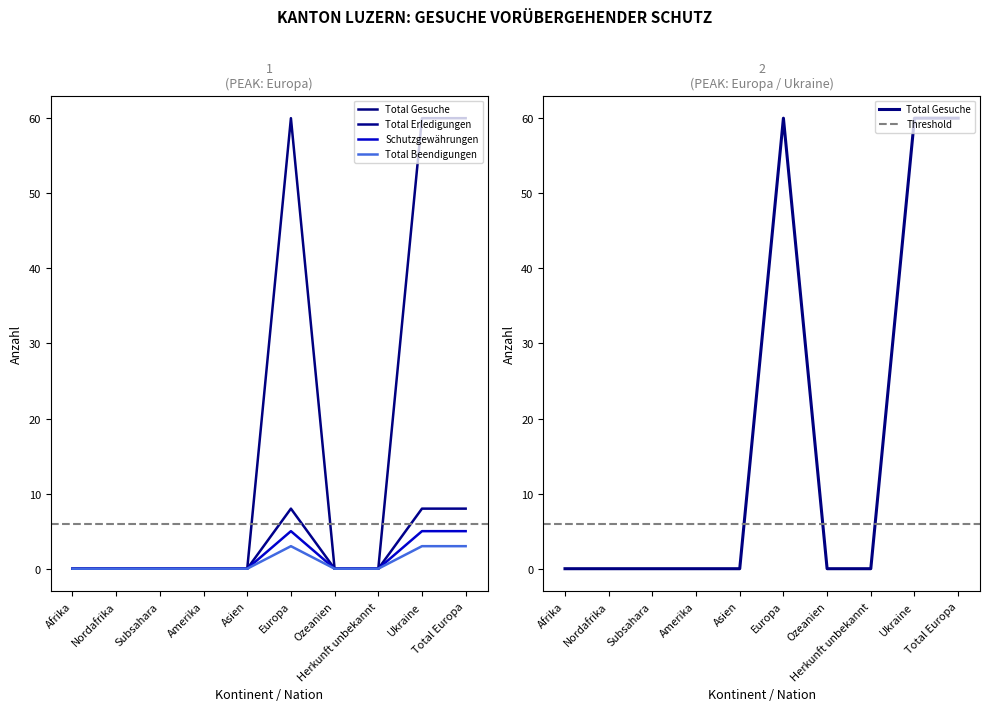

What is the label of the 3rd point from the left?

Subsahara